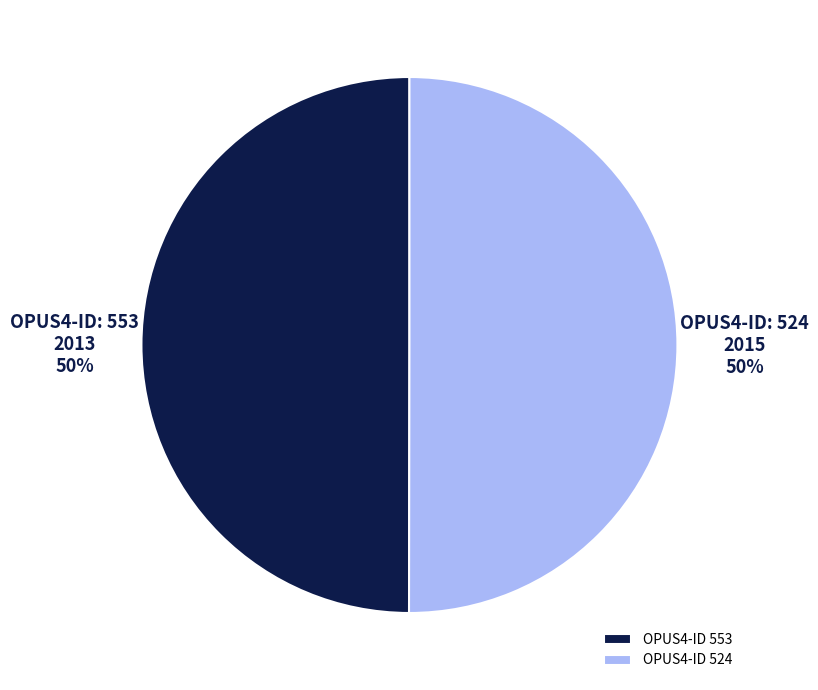

The OPUS4-ID 553 slice represents 50% of the pie. True or false?

True